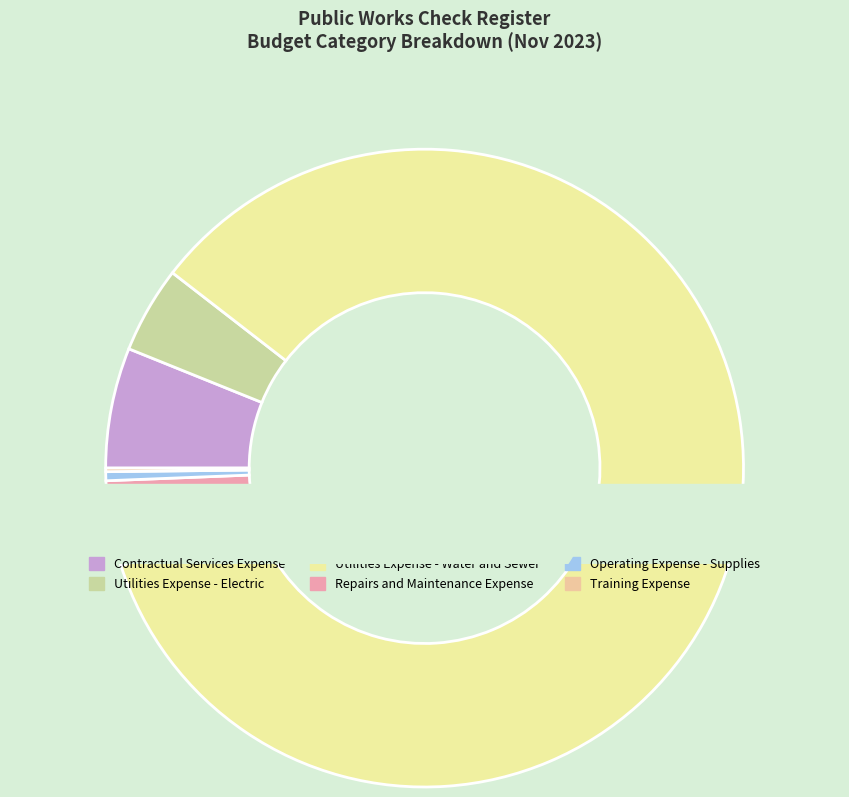

Count the number of slices in the pie.

6